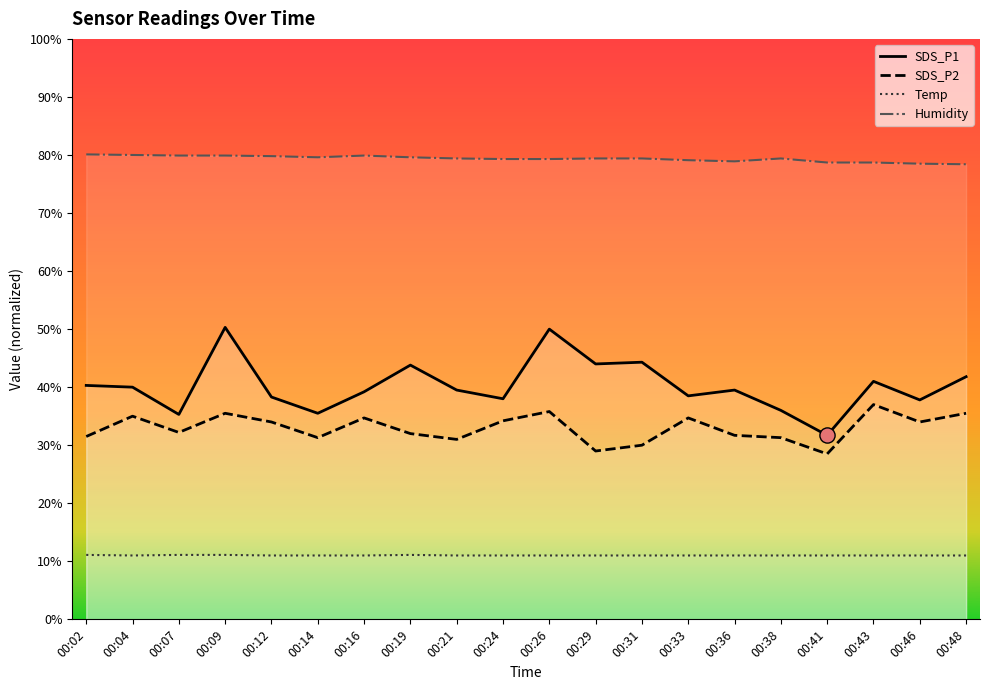

At which category is the sum across all series the highest?

00:09